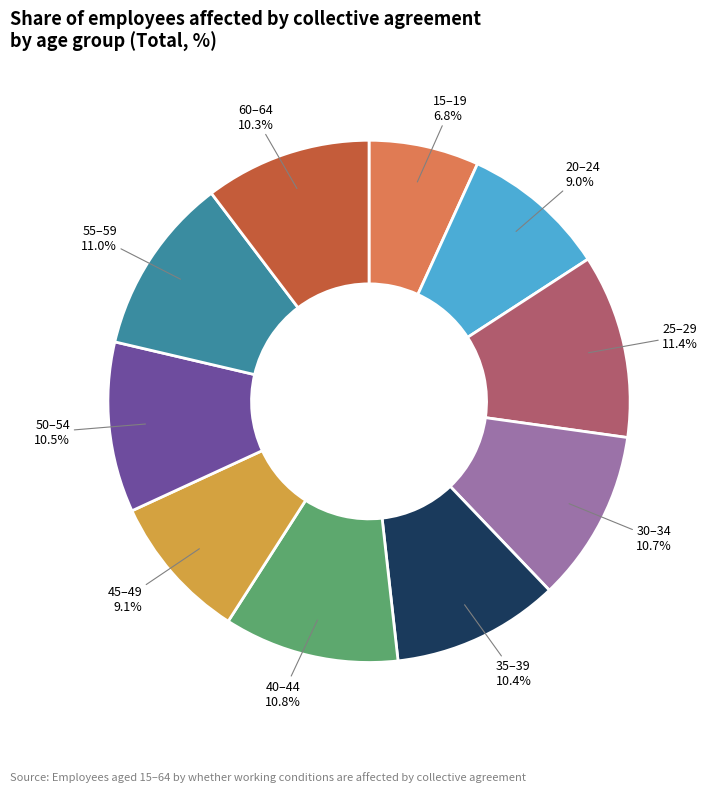

How many segments does this pie chart have?

10